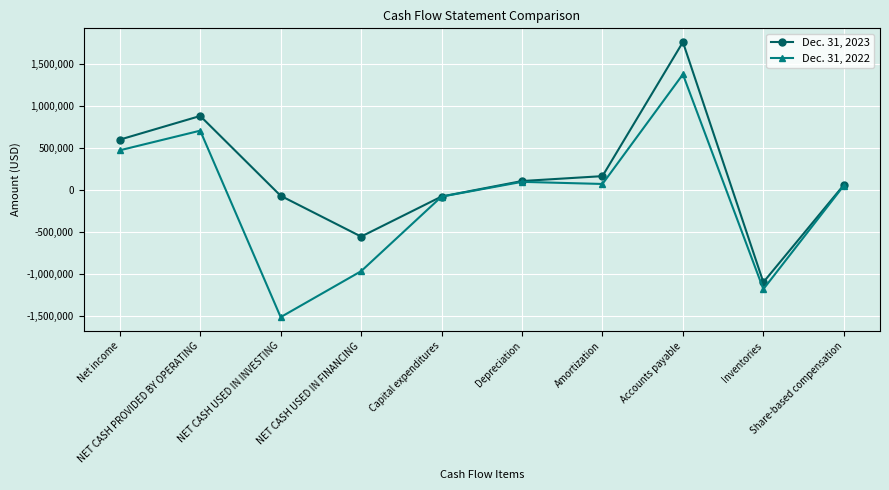

At which category is the sum across all series the highest?

Accounts payable